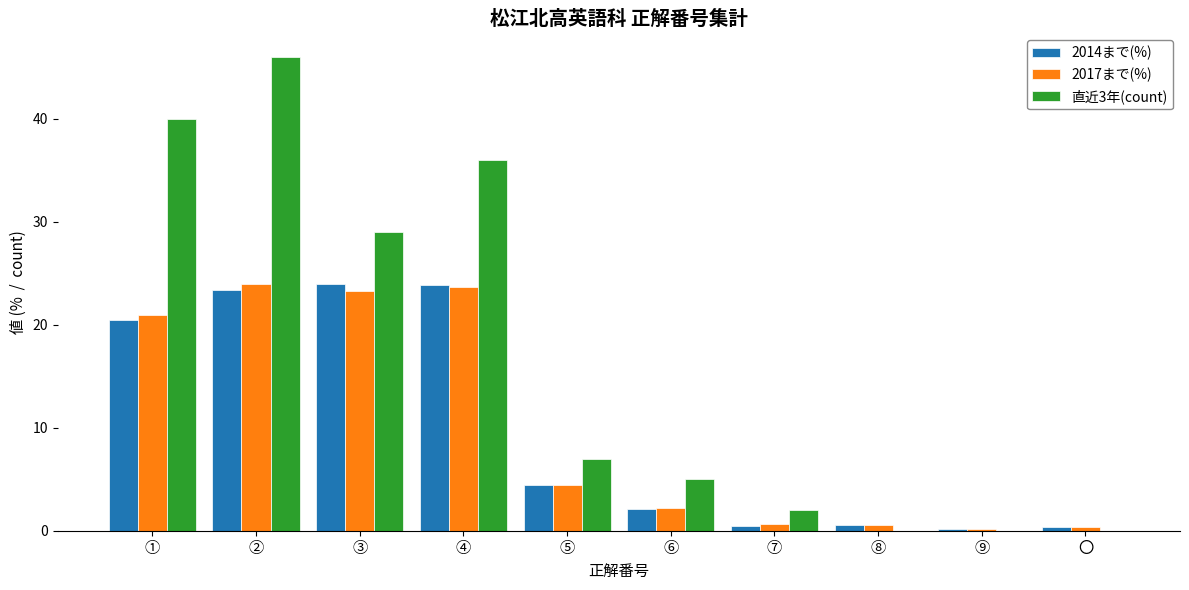

What are all the series names shown in the legend?

2014まで(%), 2017まで(%), 直近3年(count)